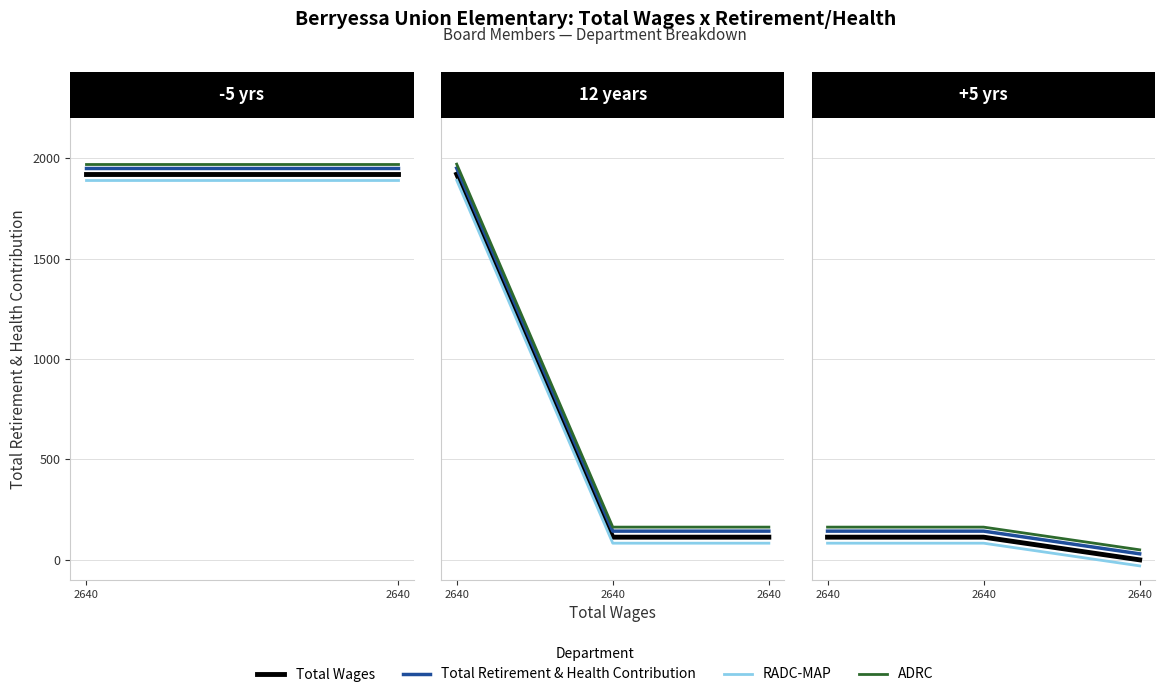

How many lines are shown in the chart?

4